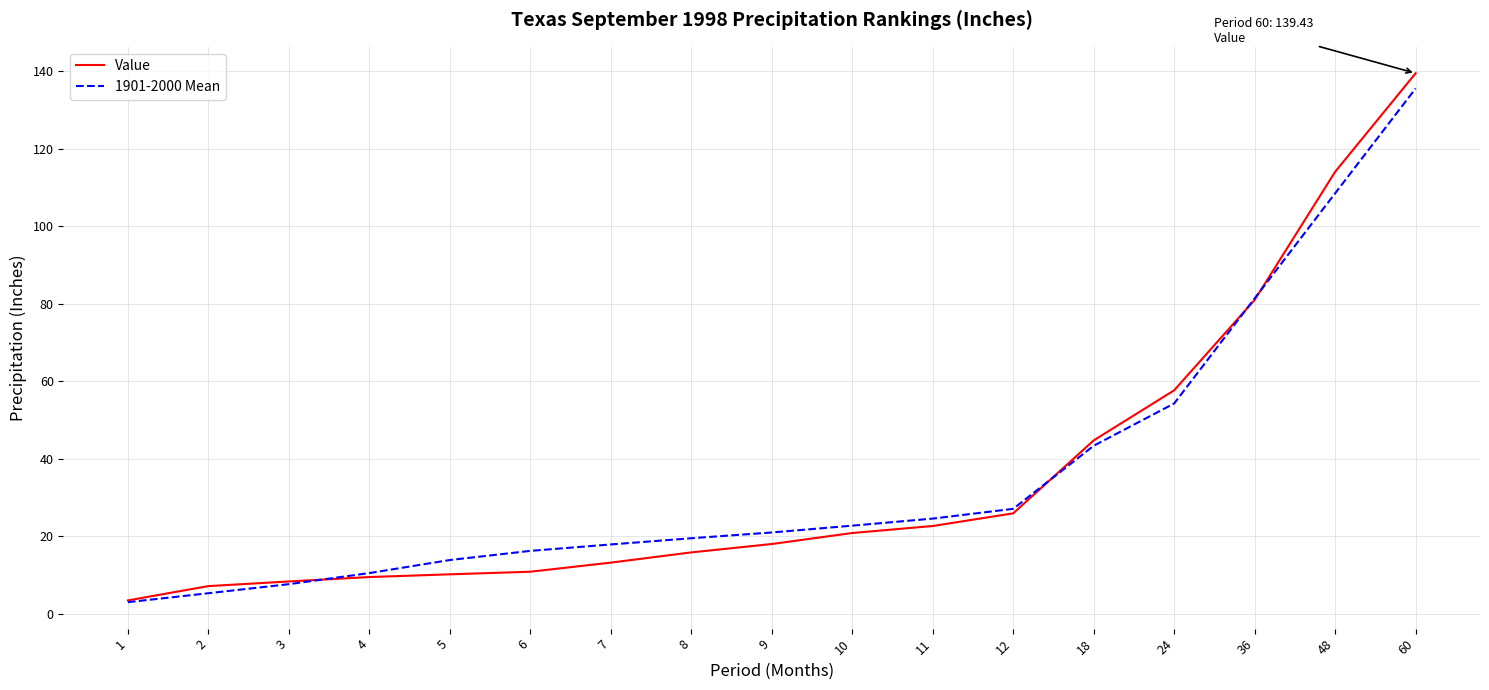

Which series has the largest range (max minus min)?

Value